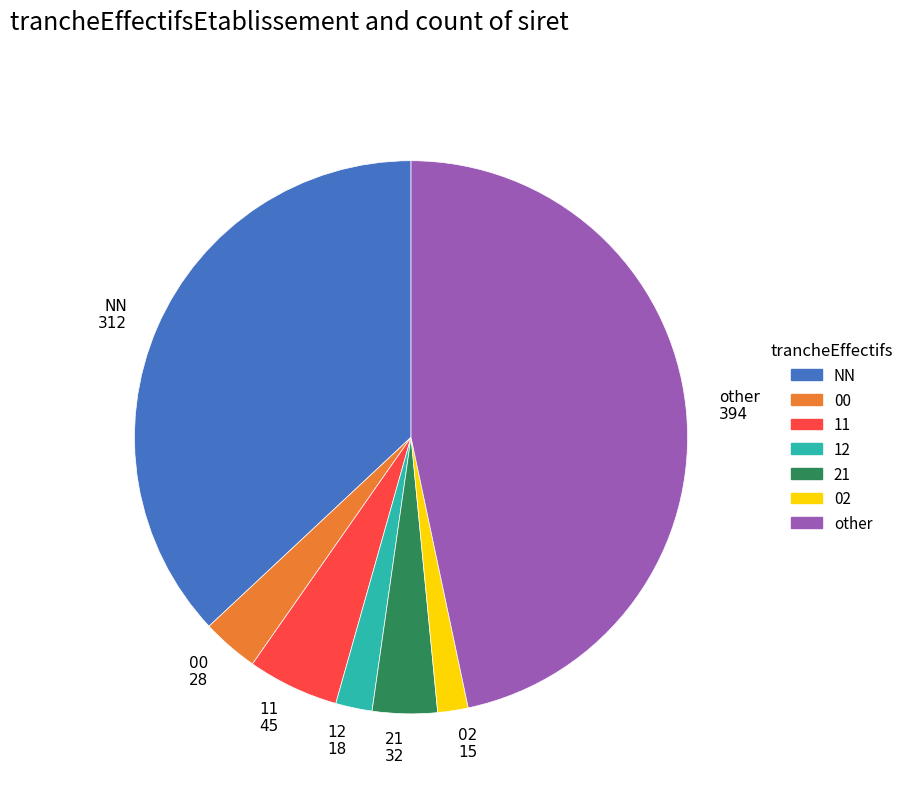

Combined, do 12 and 00 account for over 50%?

No